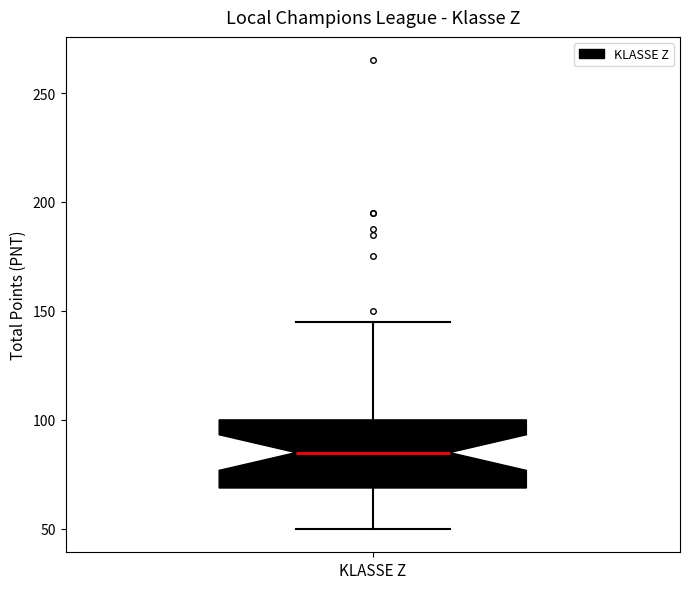

Where is the upper edge of the box for KLASSE Z on the y-axis? The values are not printed on the chart, so give them approximately, as read against the axis.

100